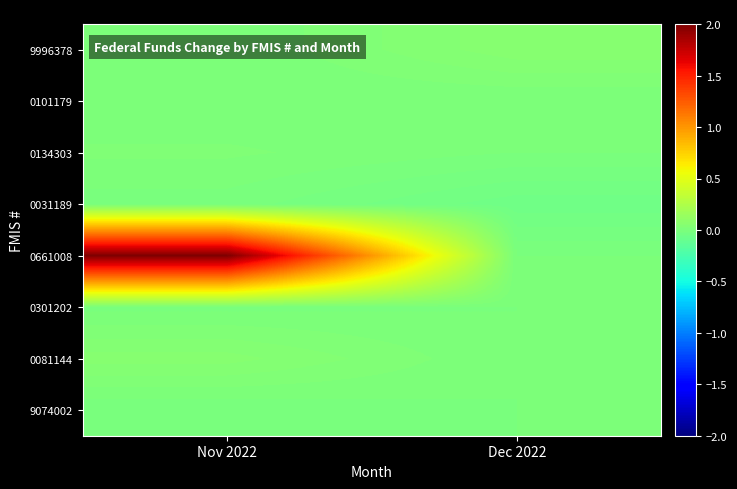

Reading left to right, list all the values displayed in this chart.

9996378: Nov 2022=0	Dec 2022=580383
0101179: Nov 2022=0	Dec 2022=0
0134303: Nov 2022=188533	Dec 2022=0
0031189: Nov 2022=-78375	Dec 2022=-568766
0661008: Nov 2022=20000000	Dec 2022=0
0301202: Nov 2022=-50771	Dec 2022=0
0081144: Nov 2022=539878	Dec 2022=0
9074002: Nov 2022=-150000	Dec 2022=0